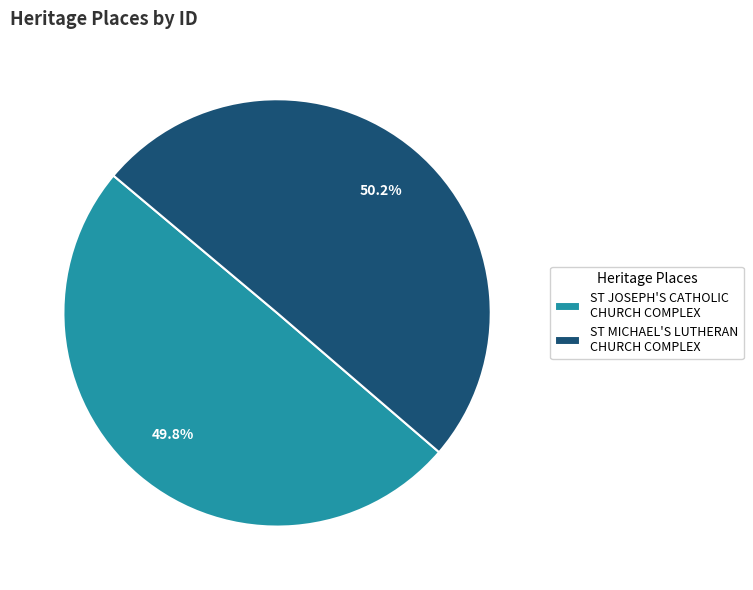

Do ST MICHAEL'S LUTHERAN CHURCH COMPLEX and ST JOSEPH'S CATHOLIC CHURCH COMPLEX together represent more than half of the pie?

Yes